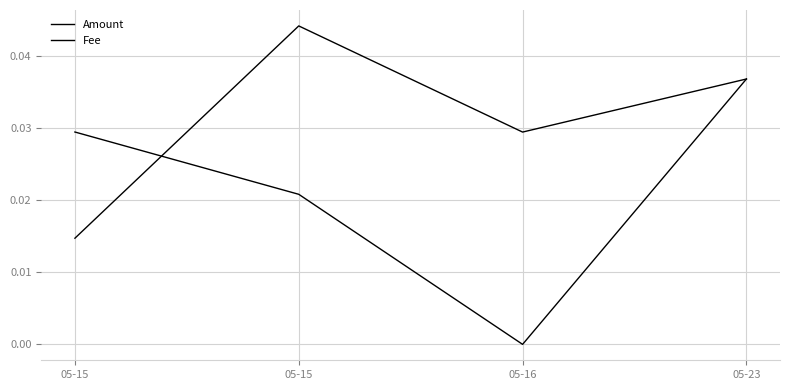

Count the number of categories in the chart.

4